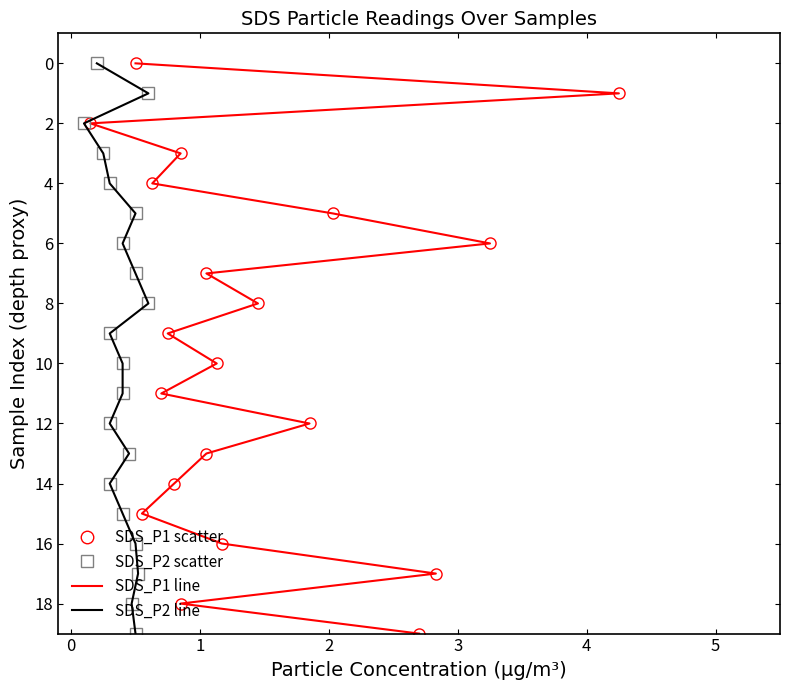

What are all the series names shown in the legend?

SDS_P1 scatter, SDS_P1 line, SDS_P2 scatter, SDS_P2 line